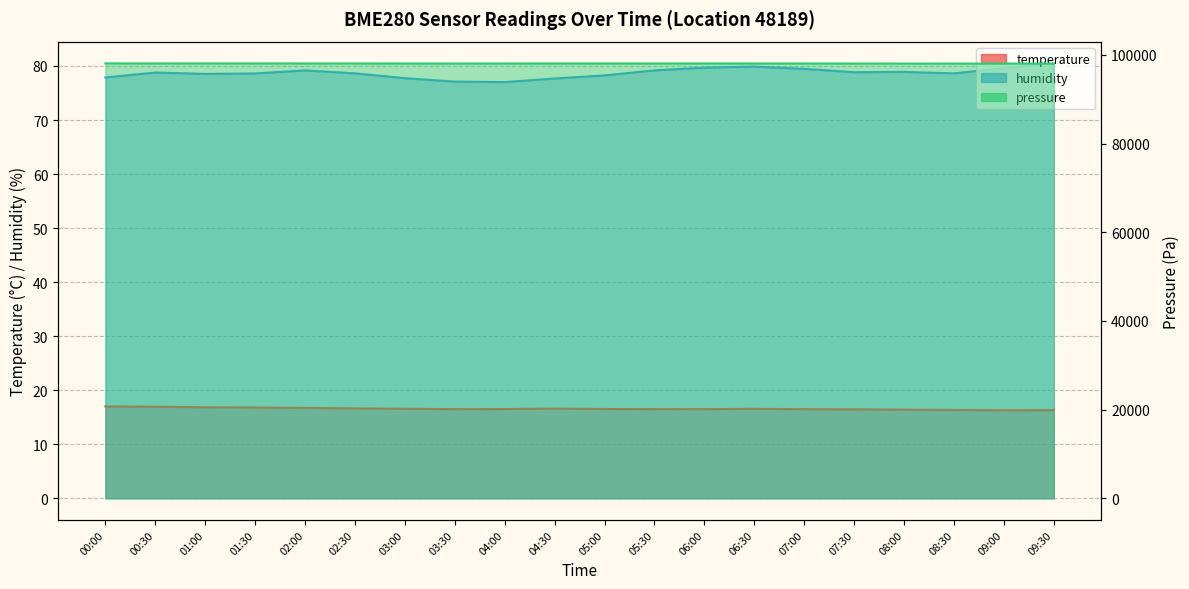

What is the spread (max minus min) of values at 04:30?

98053.6